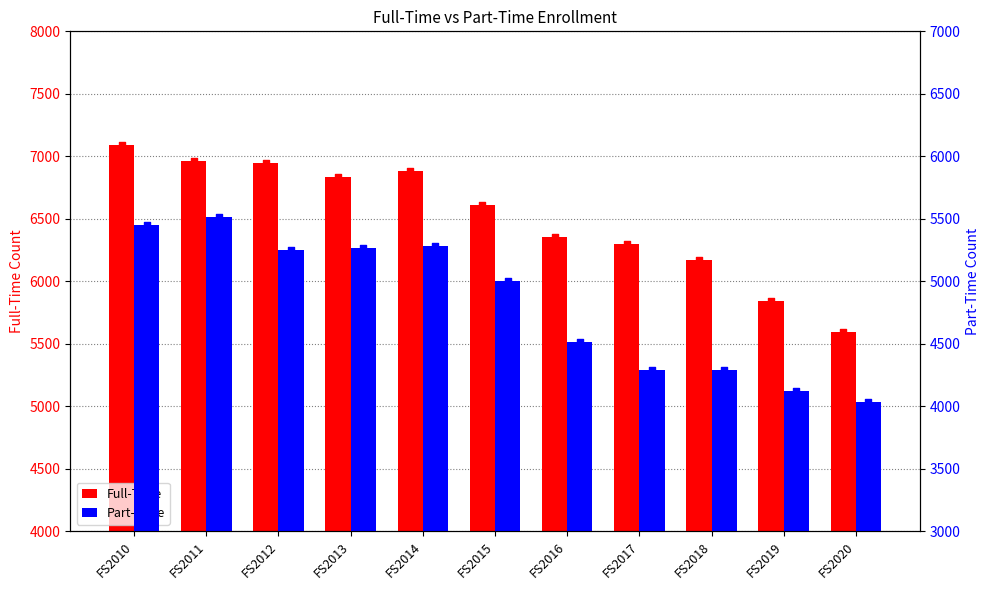

Which series has the largest total across all categories?

Full-Time